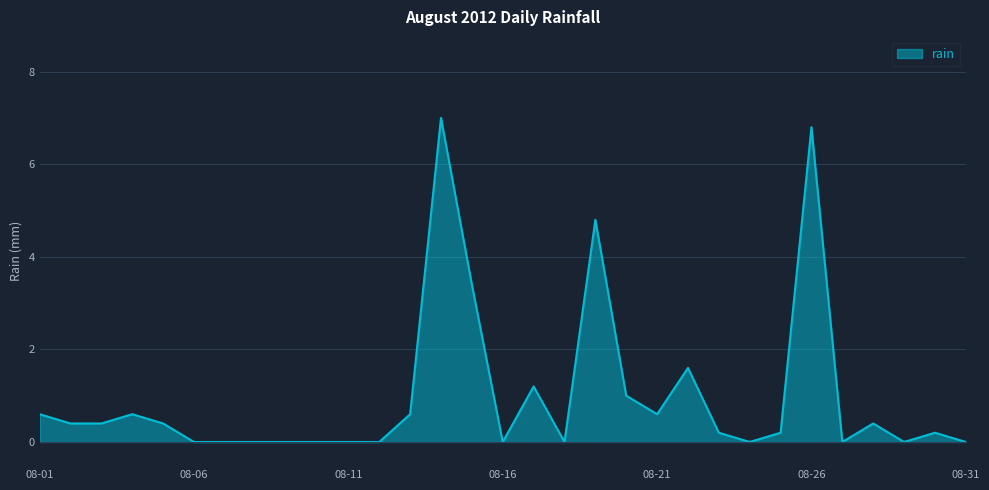

Count the number of data series in this chart.

1